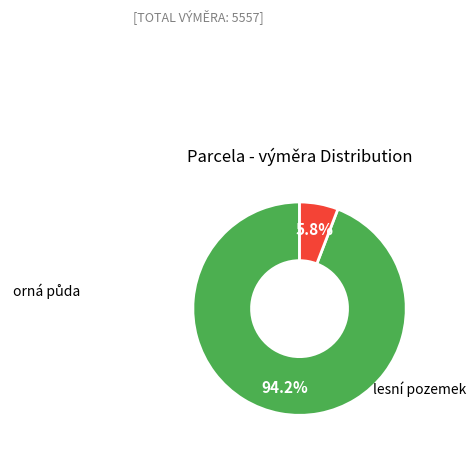

Is there a majority slice in this chart?

Yes